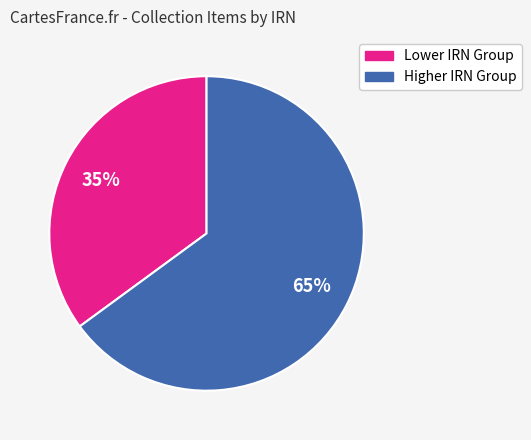

Is there any slice that represents more than half of the pie?

Yes